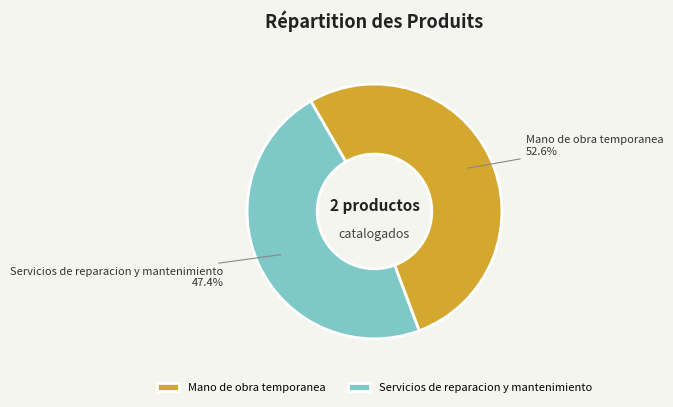

How many slices are in this pie chart?

2